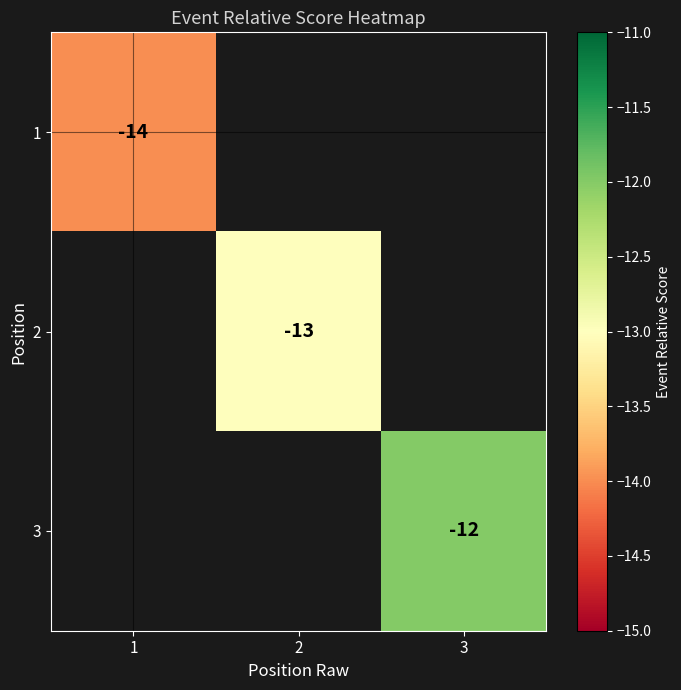

What is the minimum value shown in the chart?

-14.0